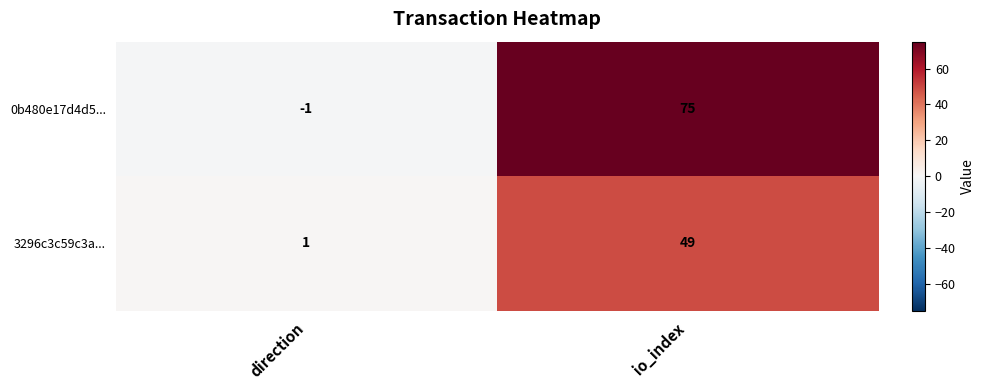

At which label is 3296c3c59c3a... closest to 25?

direction